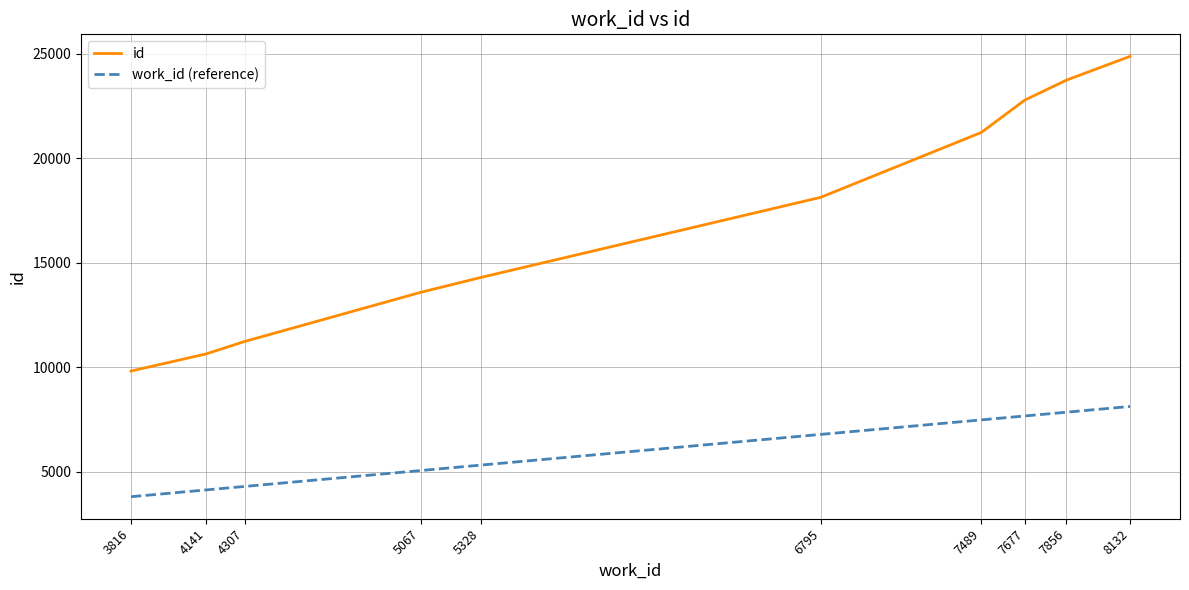

At how many categories does at least one series exceed 8161?

10